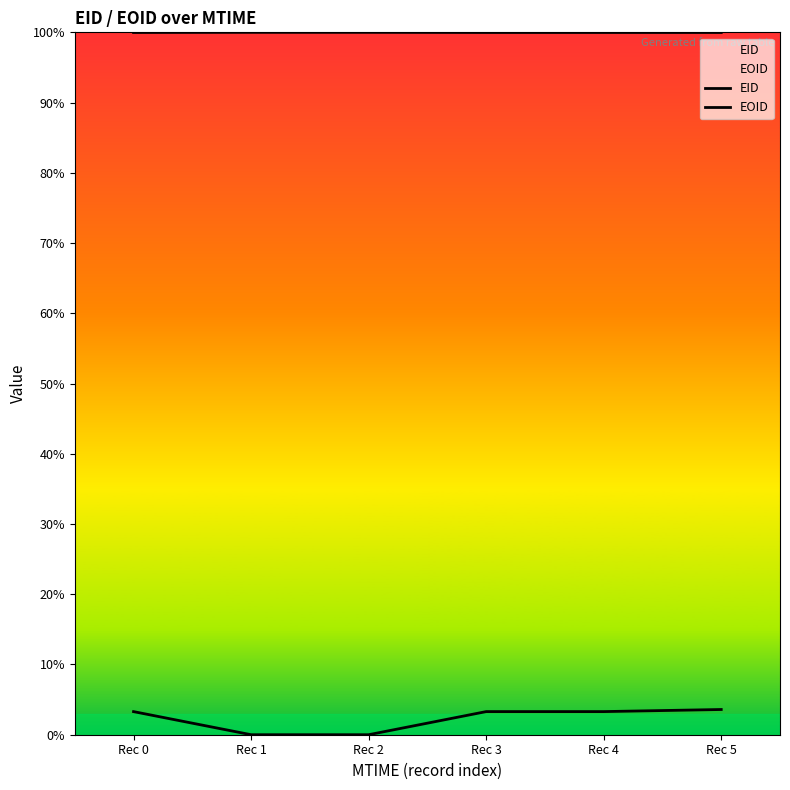

What is the average value of the EOID series?

100.0